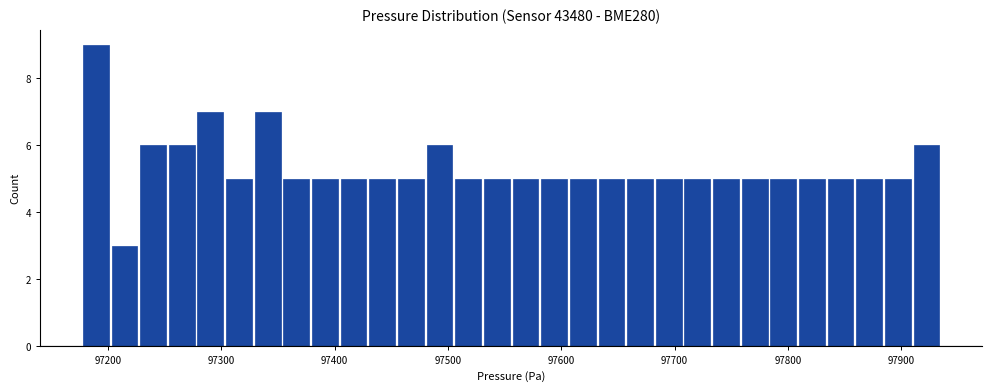

Around what value on the x-axis is the tallest bar? Give the approximate position of its centre, as read against the axis.

97190